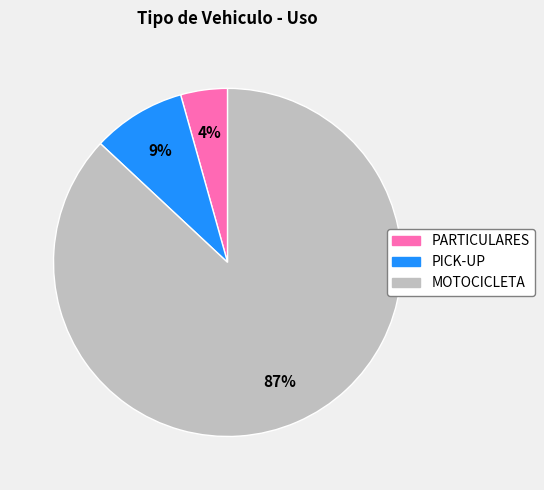

Which category has the biggest portion of the pie?

MOTOCICLETA